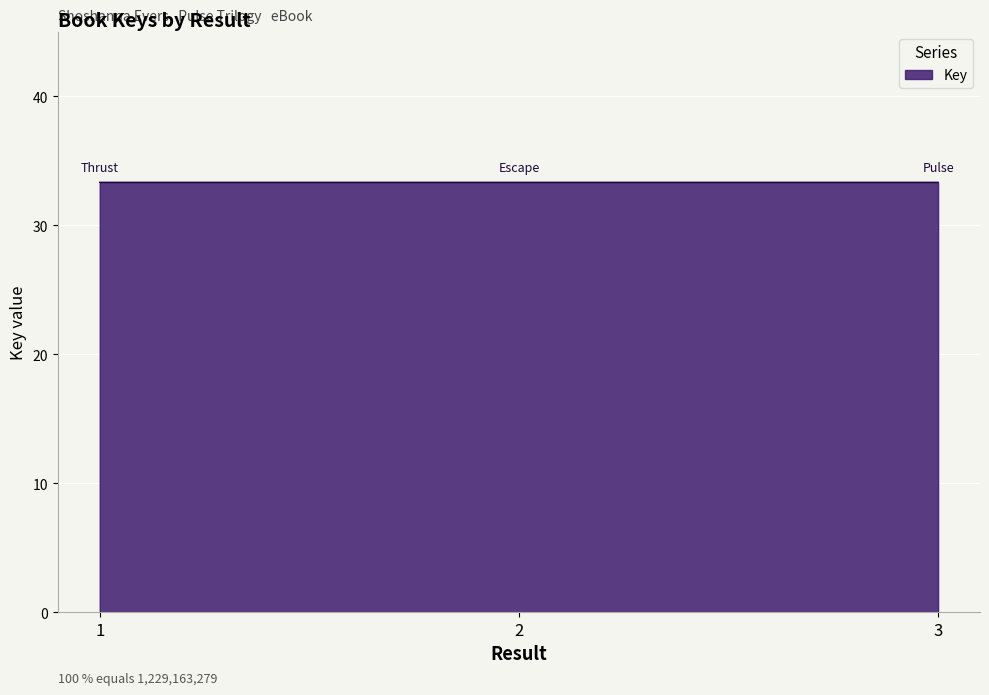

Reading left to right, transcribe all the data shown in this chart.

1=33.3	2=33.3	3=33.3